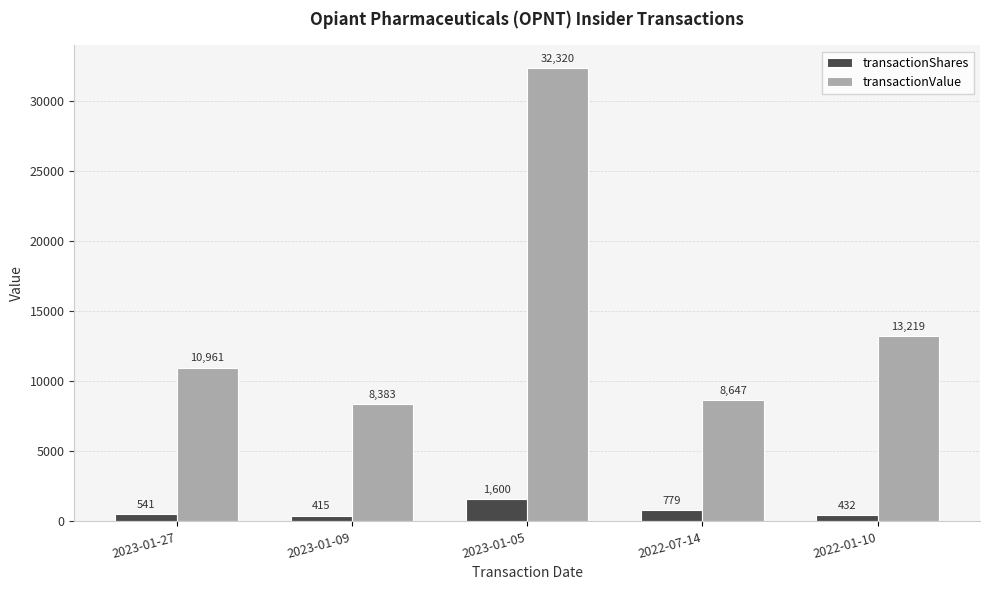

Between 2023-01-27 and 2022-07-14, which series saw the biggest shift?

transactionValue